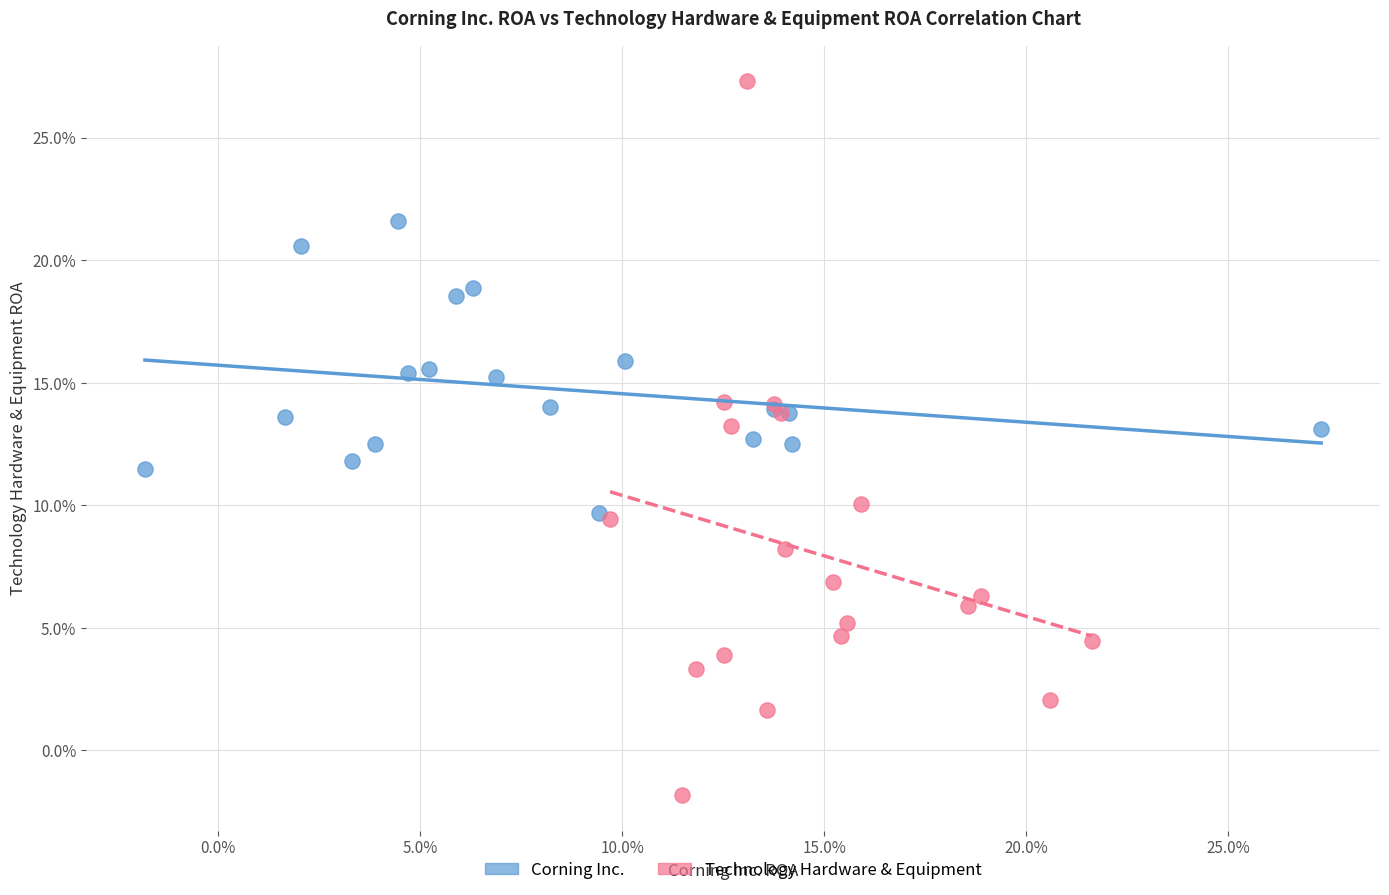

Which series contains the lowest Y value?

Technology Hardware & Equipment